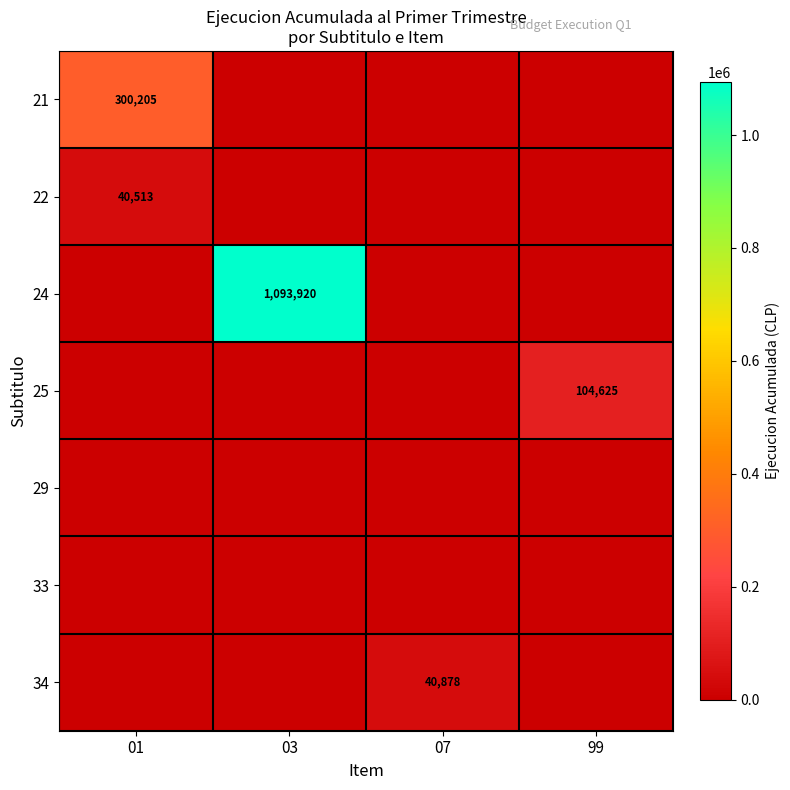

What is the difference between the highest and lowest values at 01?

300205